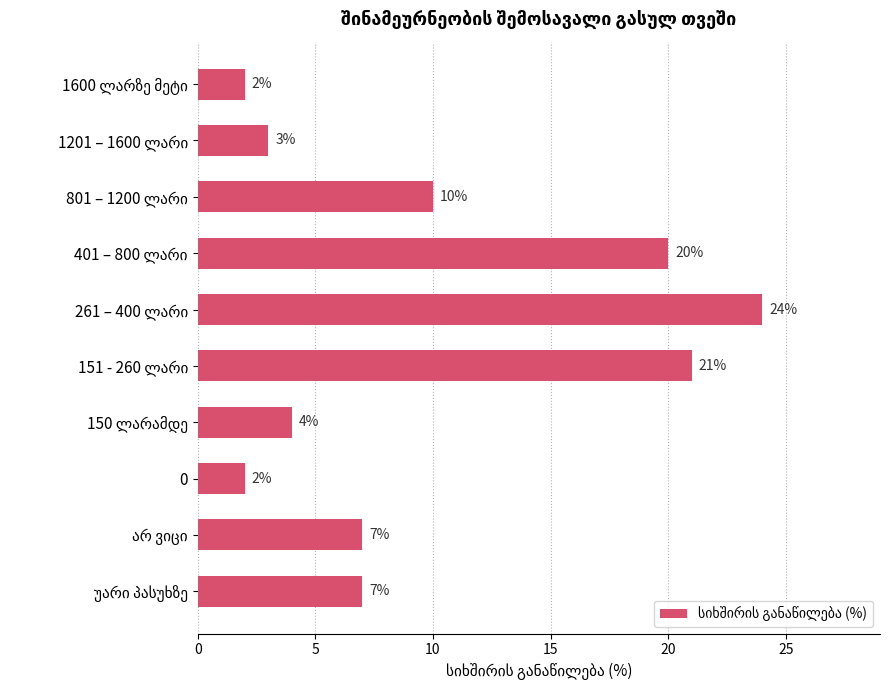

The chart shows a value of 1 at 0. True or false?

False